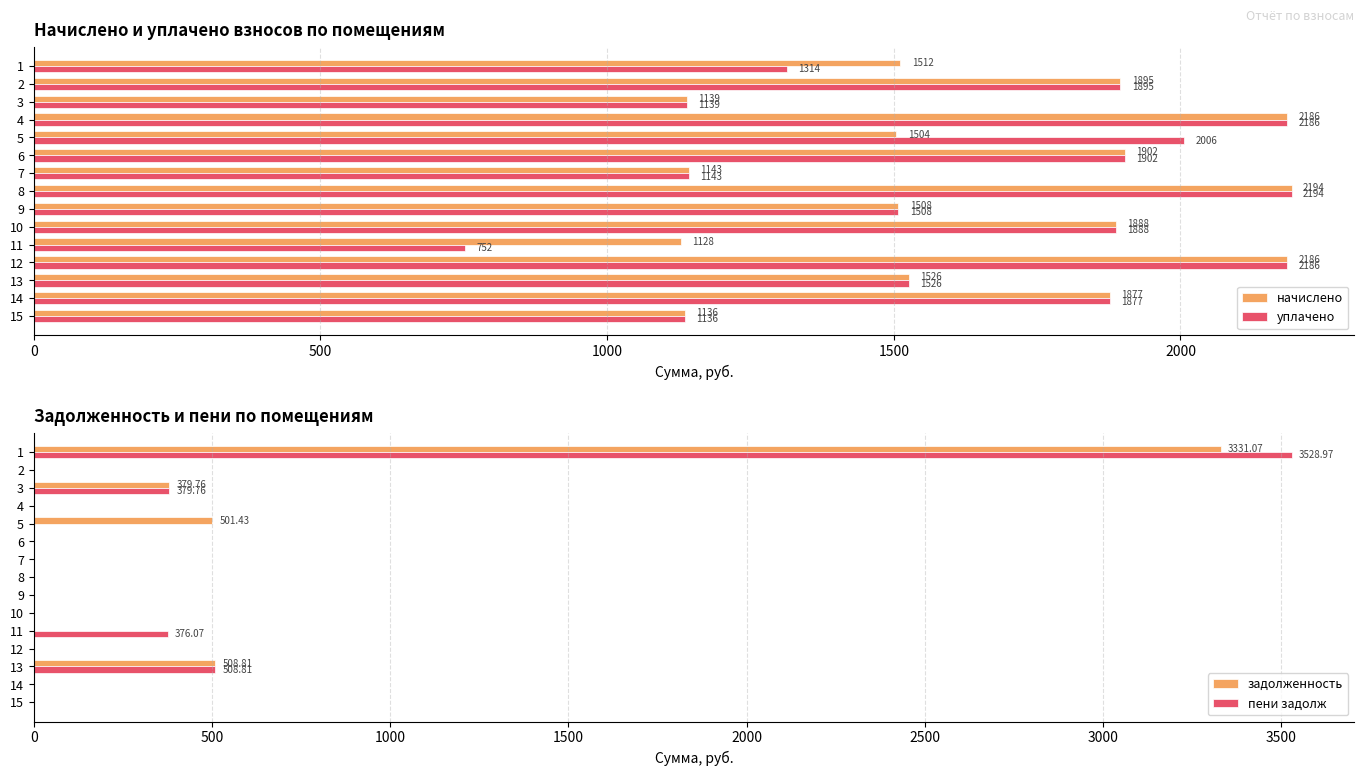

Which series has the largest total across all categories?

начислено